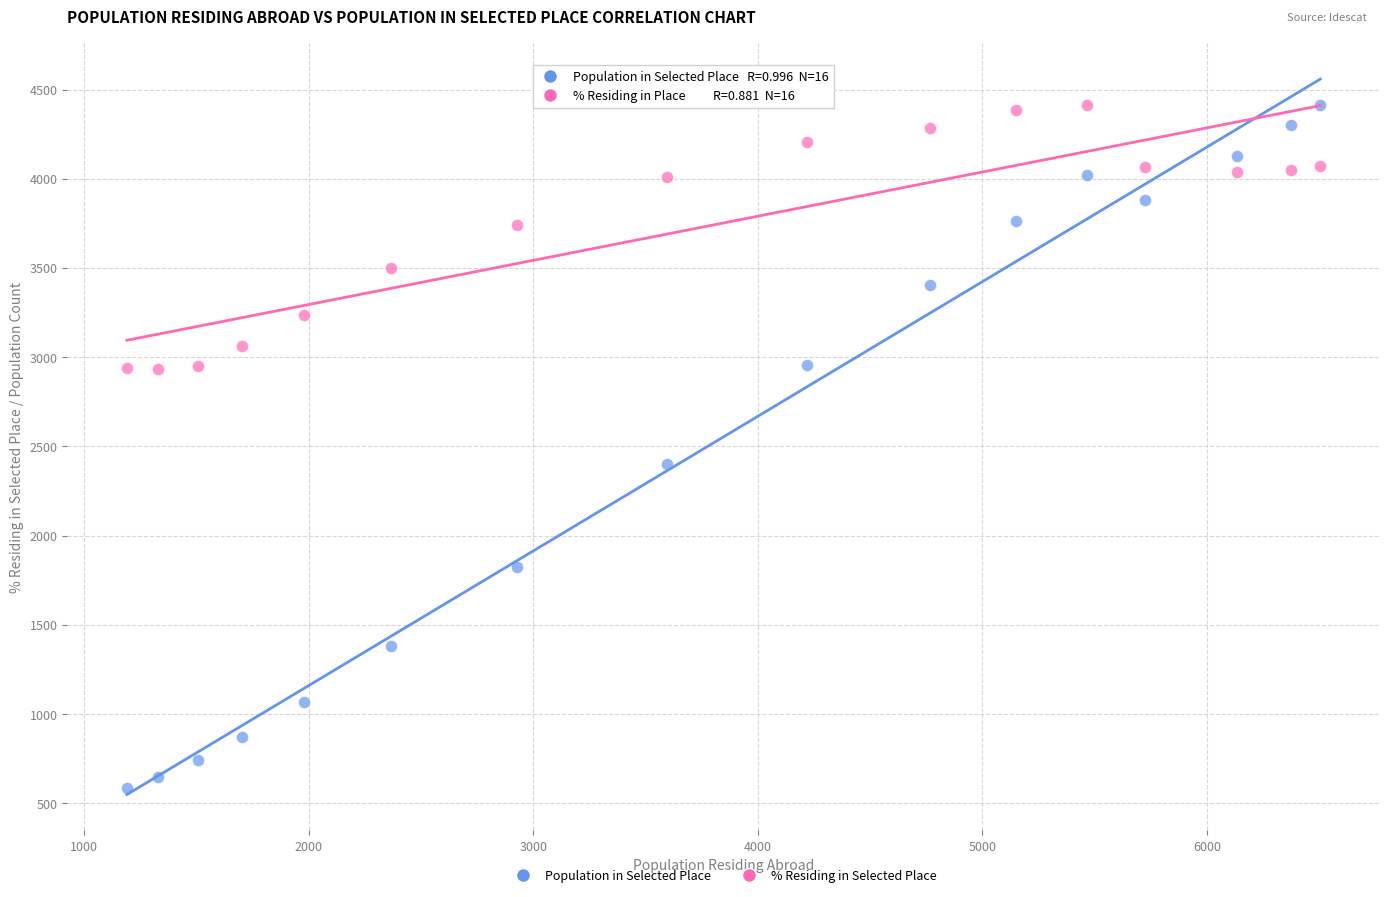

What is the X range (max minus min) for the scatter plot?

5314.0